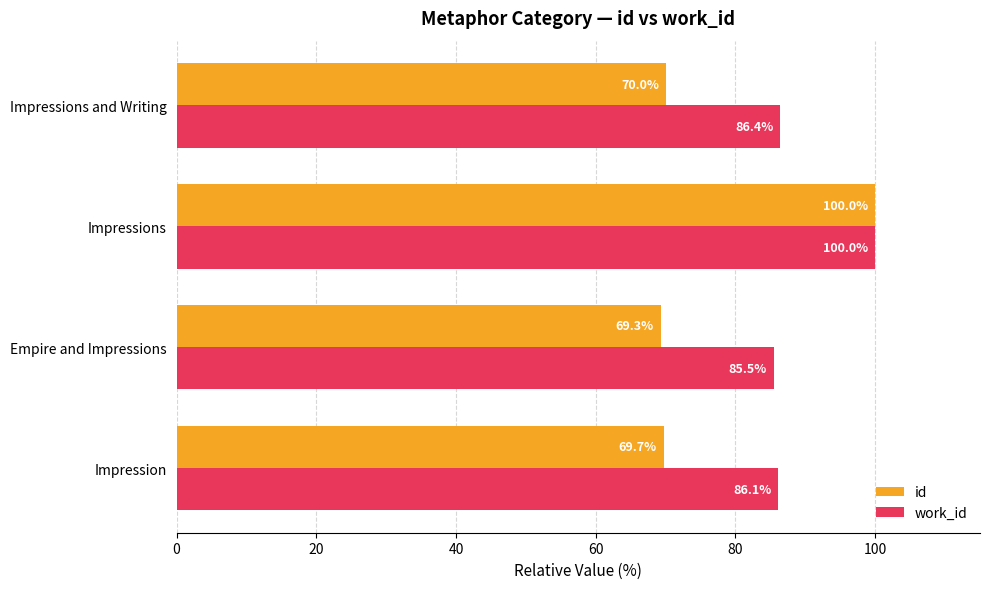

At which label is id closest to 84?

Impressions and Writing